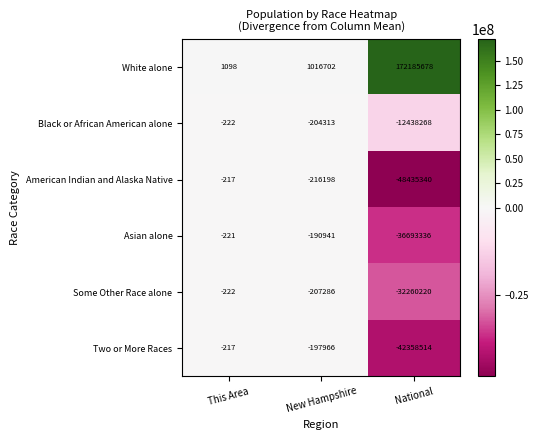

The American Indian and Alaska Native series shows -216198 at New Hampshire. True or false?

True